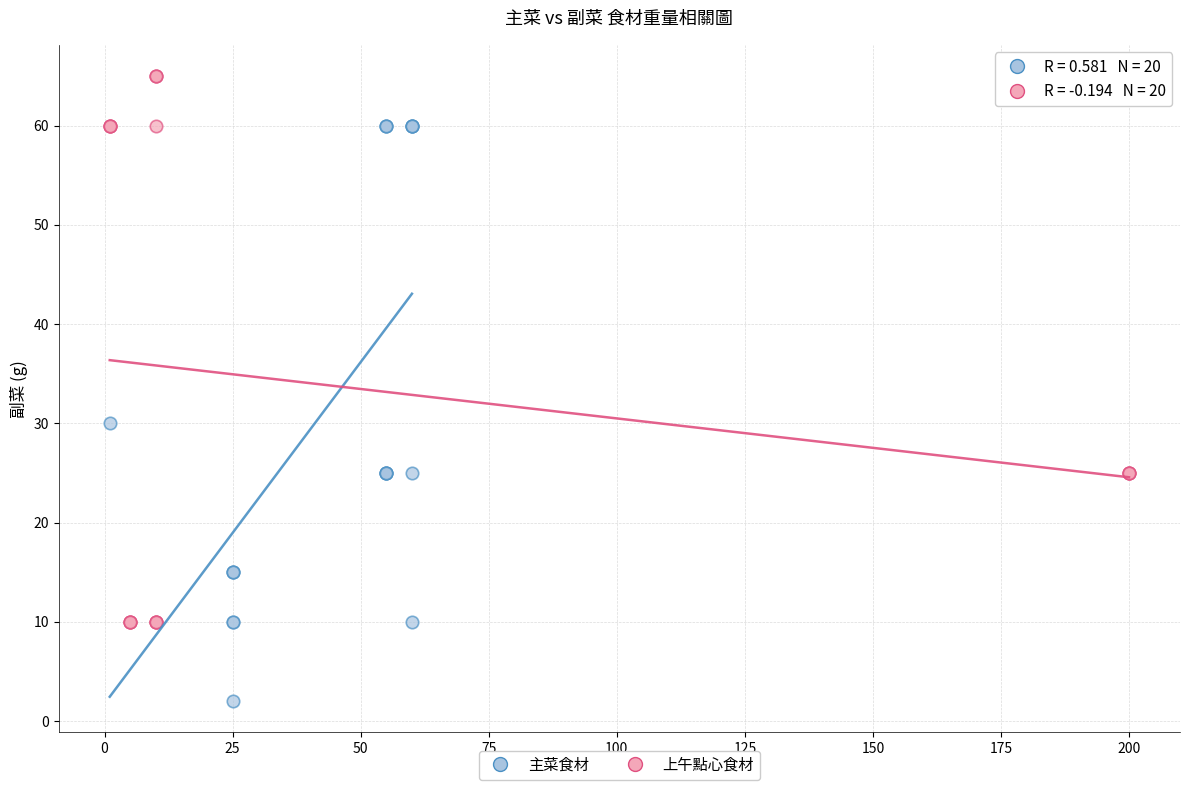

Which series has the largest Y range (max minus min)?

主菜食材